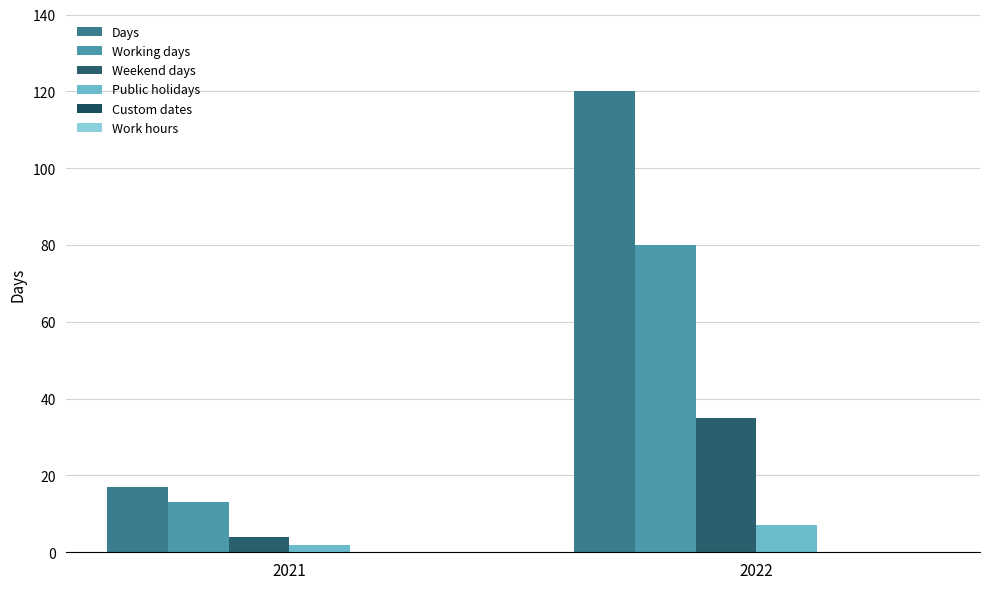

Is the value of Days at 2021 greater than the value of Public holidays at 2021?

Yes